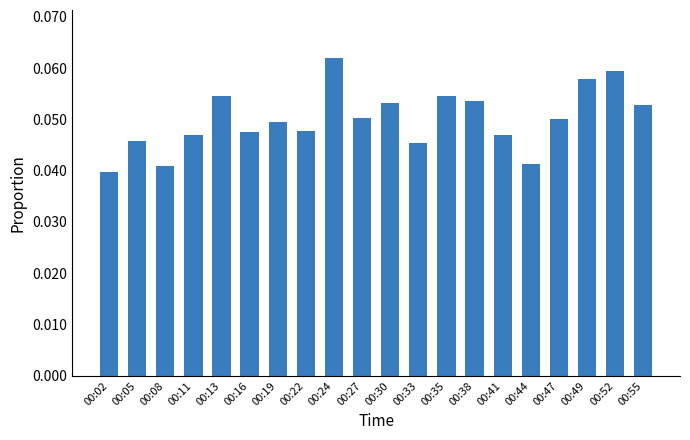

Which category has the highest value across all series?

00:24